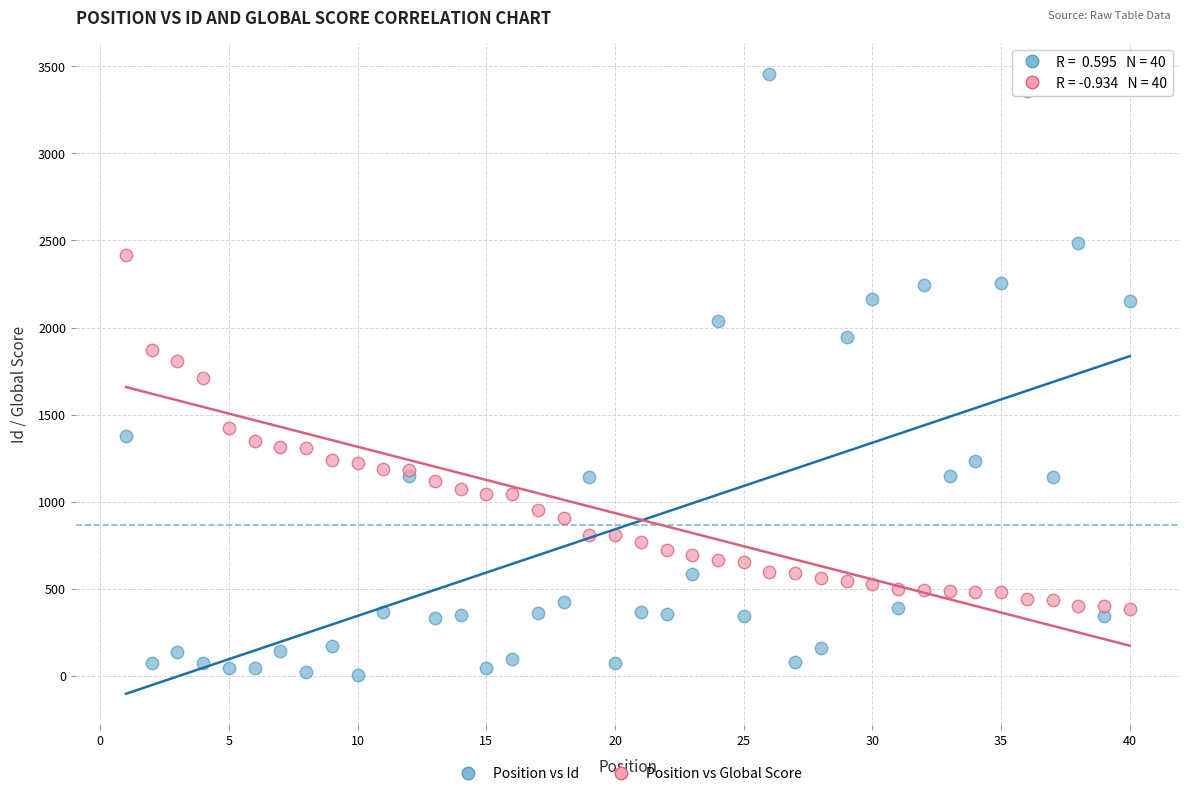

Which series has the largest Y range (max minus min)?

Position vs Id